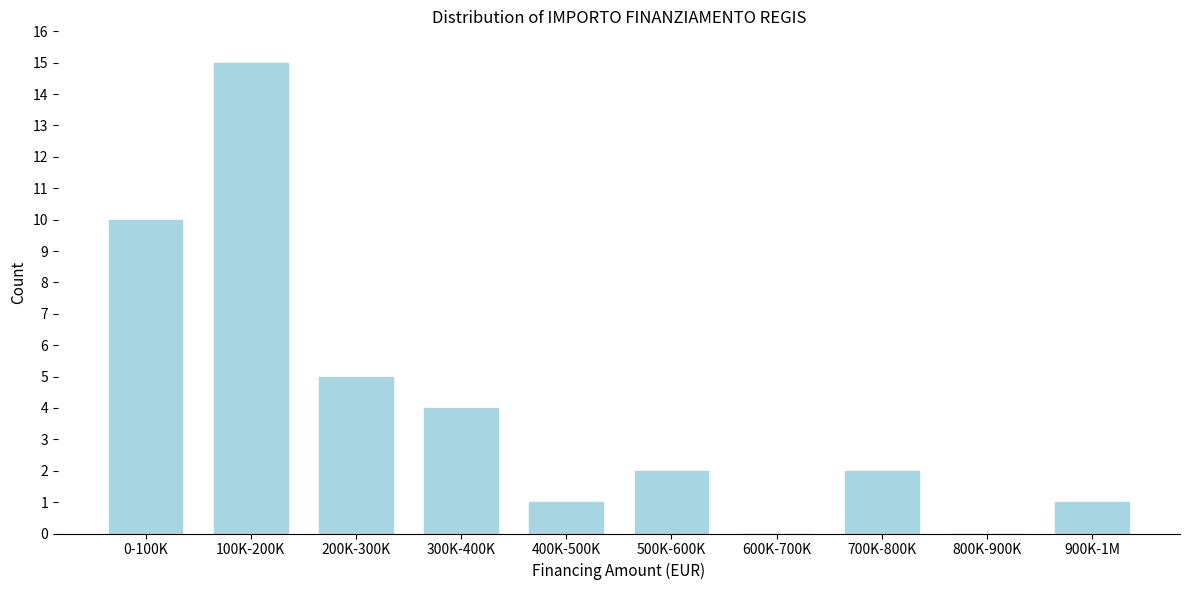

Reading right to left, what are all the values shown in this chart?

900K-1M=1	800K-900K=0	700K-800K=2	600K-700K=0	500K-600K=2	400K-500K=1	300K-400K=4	200K-300K=5	100K-200K=15	0-100K=10